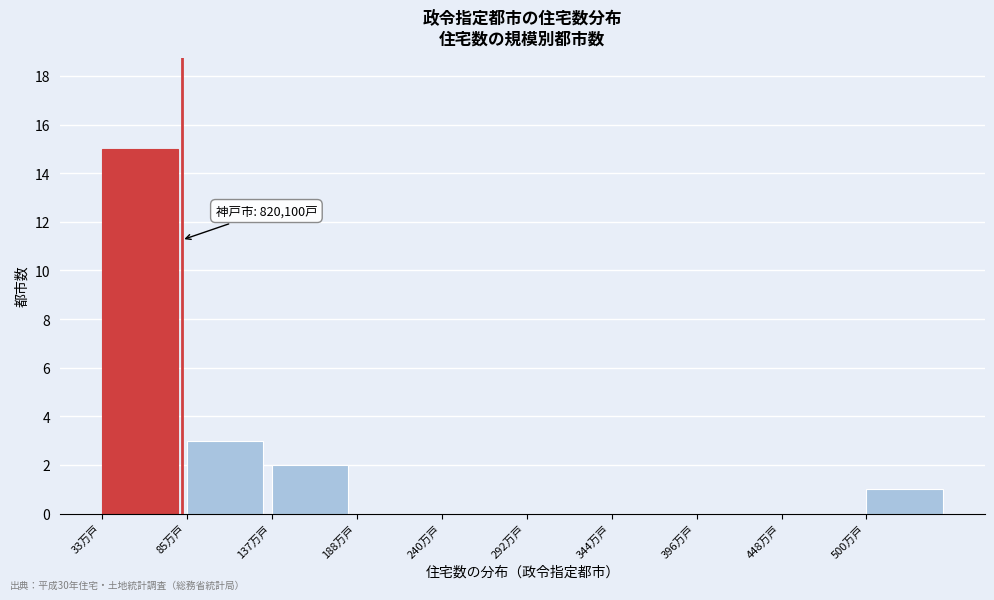

Reading right to left, list all the values displayed in this chart.

500万戸=1	448万戸=0	396万戸=0	344万戸=0	292万戸=0	240万戸=0	188万戸=0	137万戸=2	85万戸=3	33万戸=15